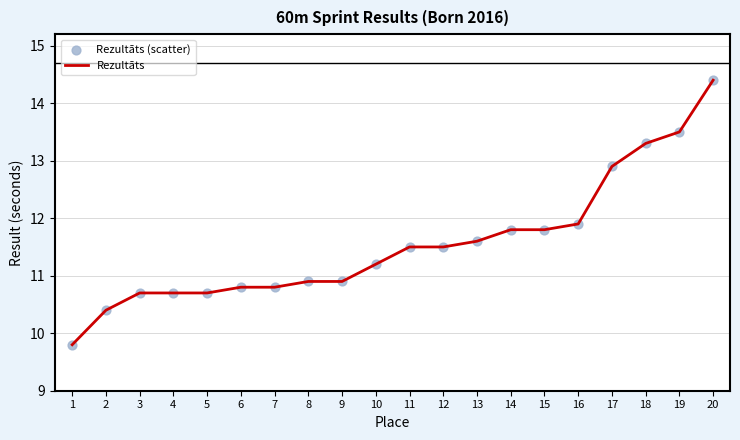

What is the maximum value shown in the chart?

14.4